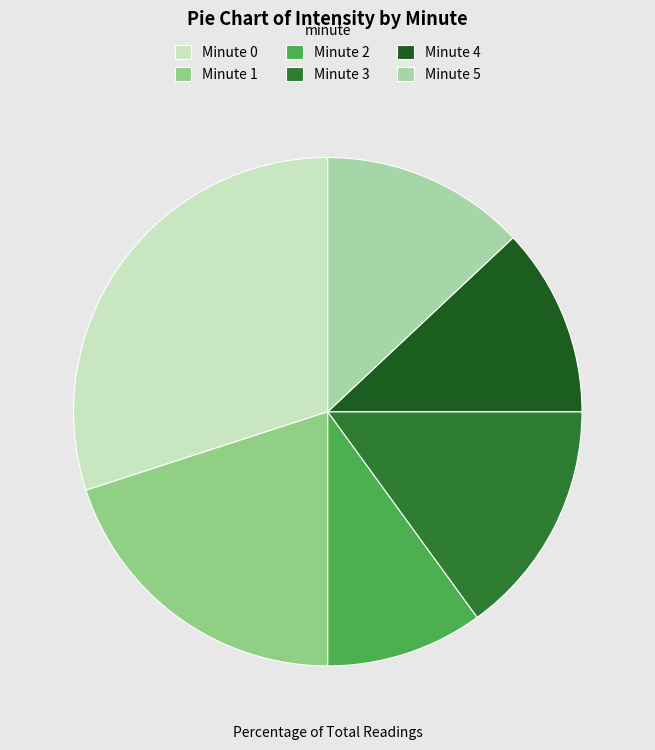

What is the largest slice in the pie chart?

Minute 0